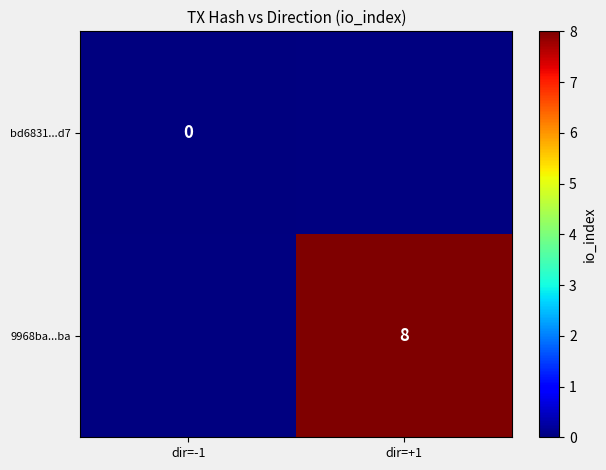

Is it true that 9968ba...ba equals 5 at dir=+1?

False